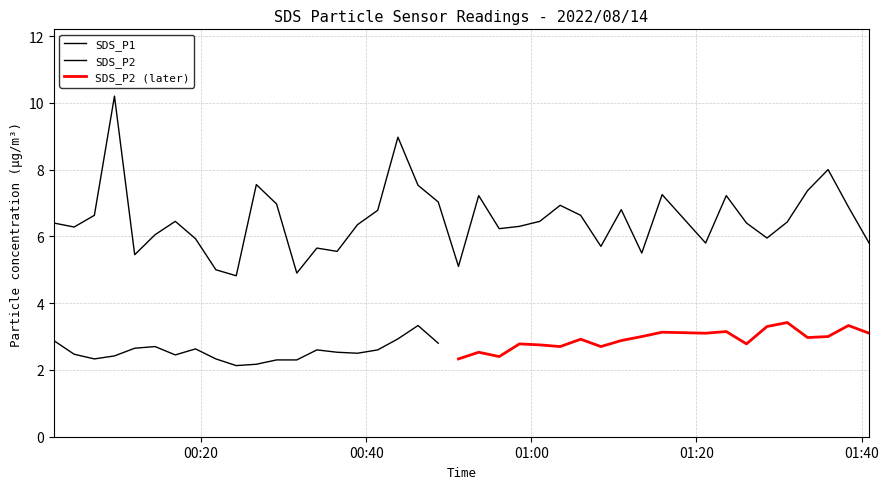

How many values are below 6?

13